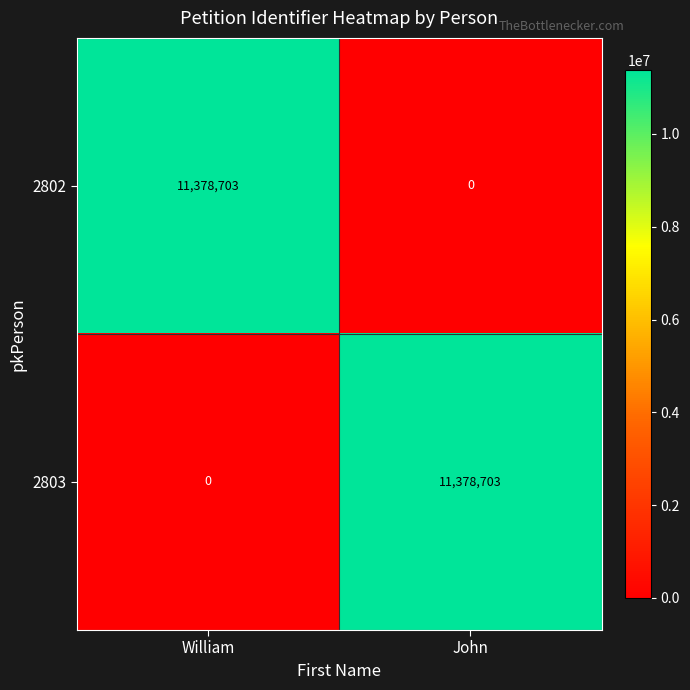

How many distinct data groups are displayed?

2